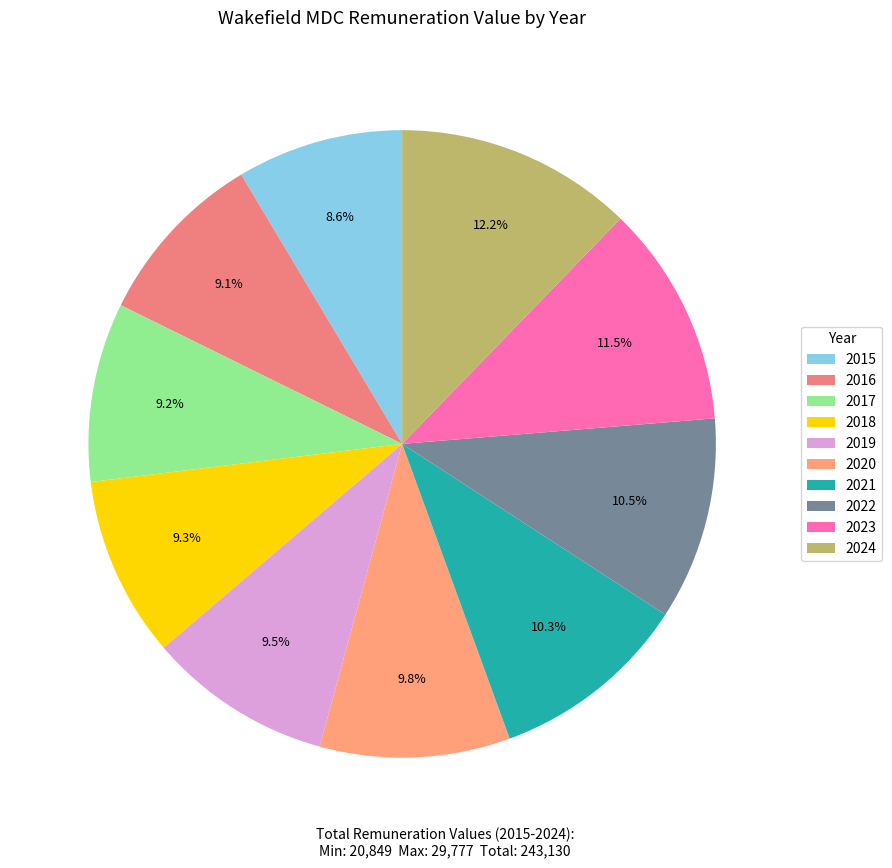

Does 2021 represent more than half of the total?

No